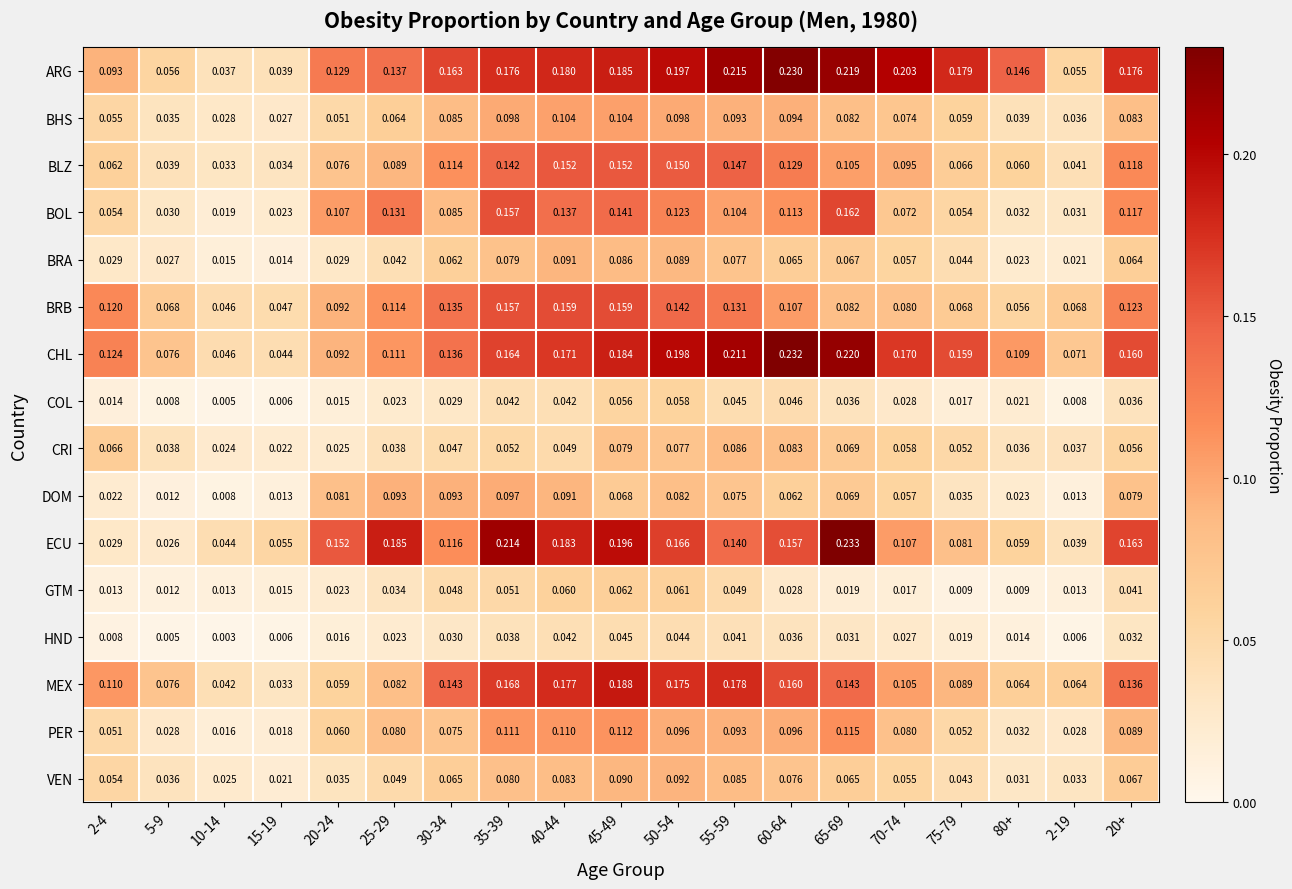

Which series has the widest spread of values?

ECU